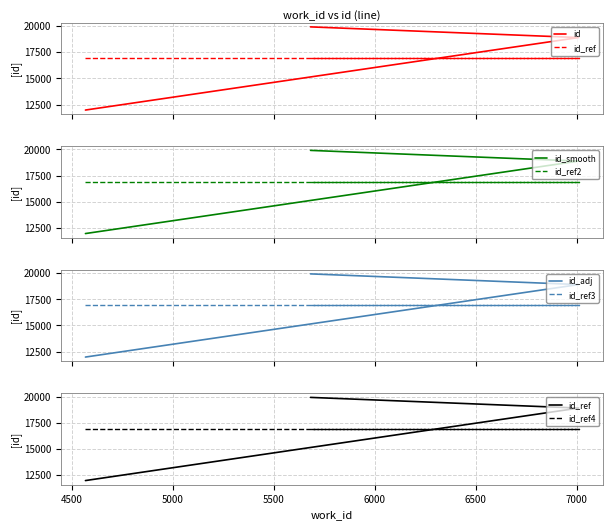

Reading right to left, transcribe all the data shown in this chart.

5681=19915	7009=18899	4566=11993